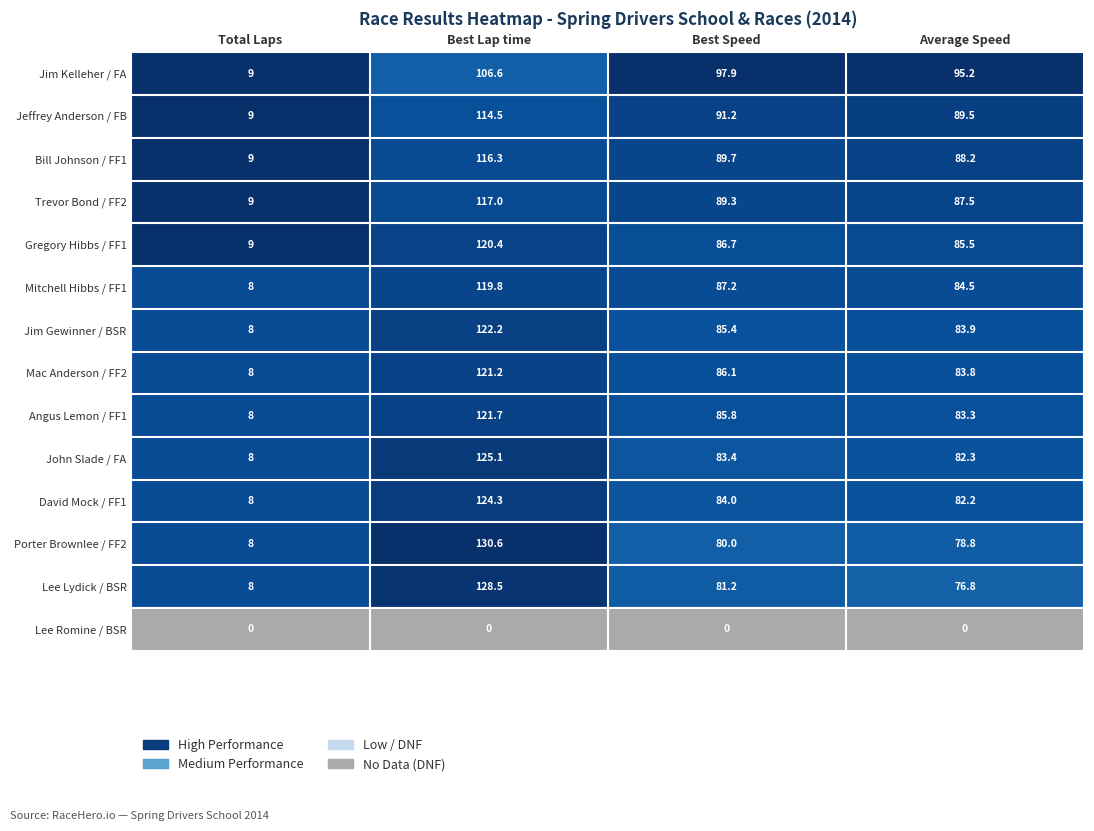

The value of David Mock / FF1 at Total Laps is 8.0. True or false?

True